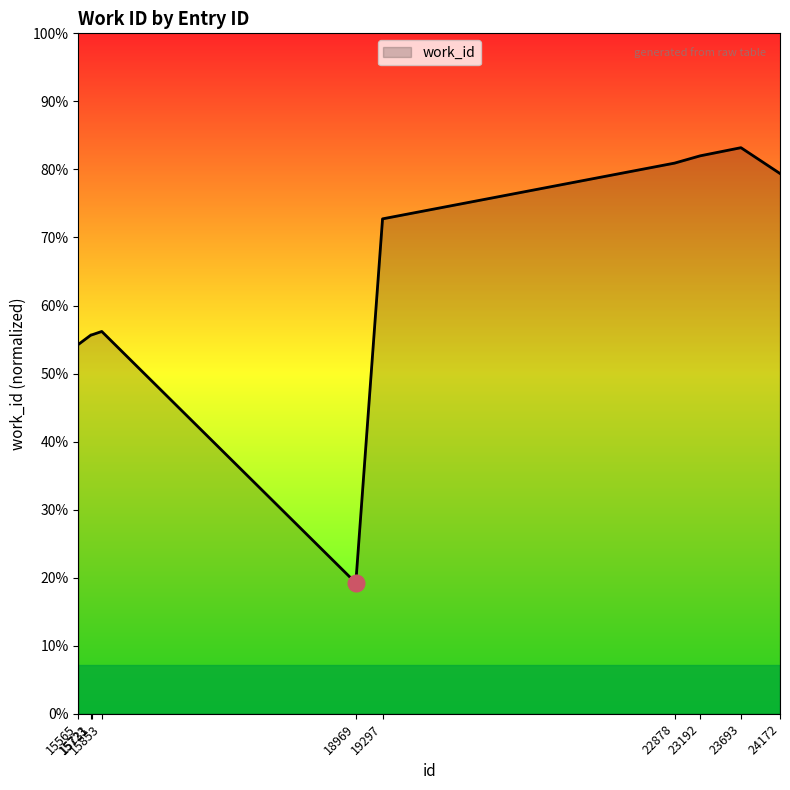

List the labels in order of value, largest first.

23693, 23192, 22878, 24172, 19297, 15853, 15723, 15731, 15565, 18969